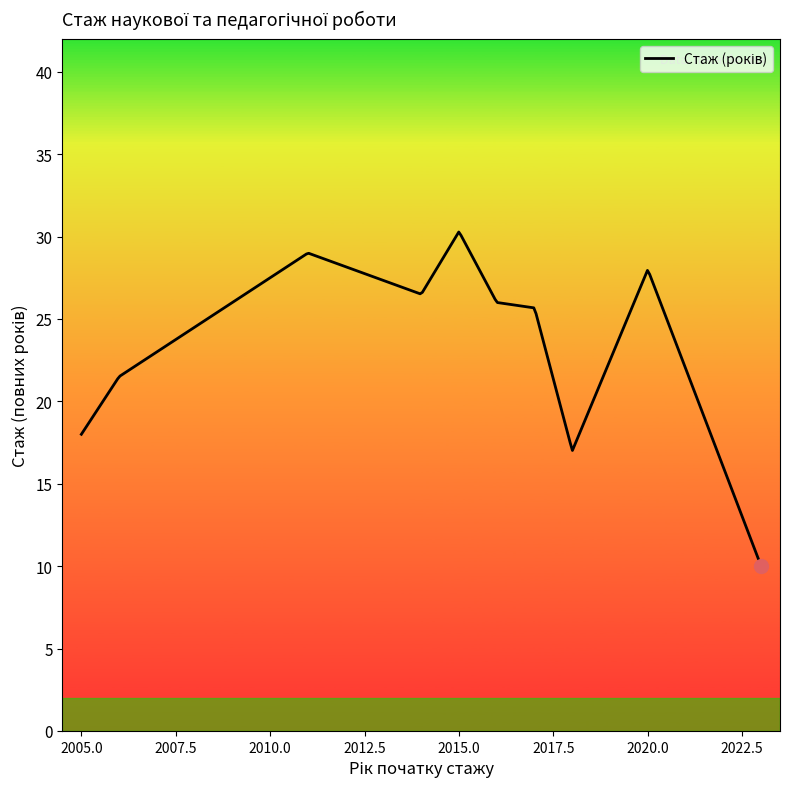

Does the chart display data point markers on the line(s)?

No